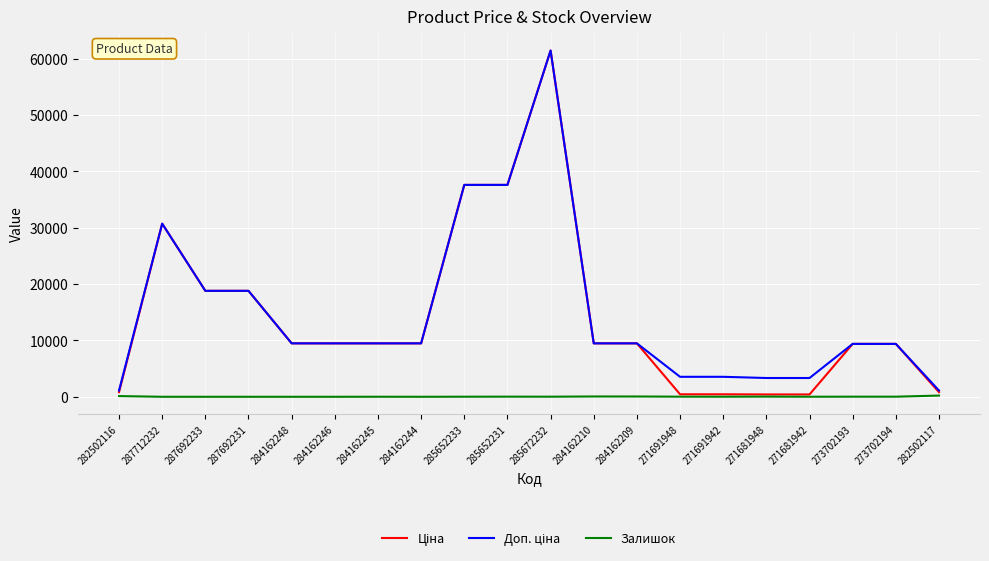

What is the total value across all series at 284162244?

18960.1